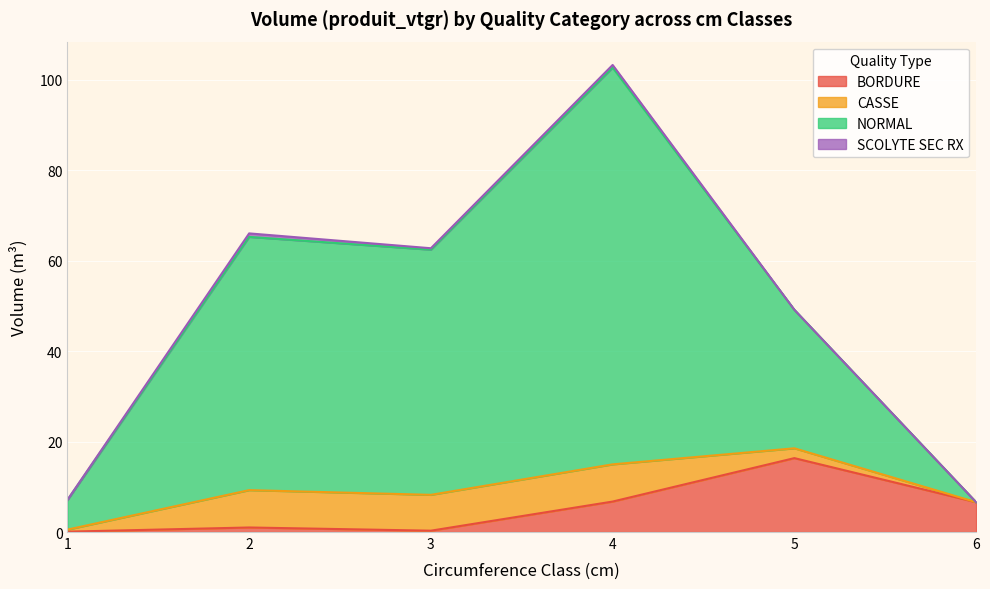

The value of NORMAL at 2 is 21.9. True or false?

False